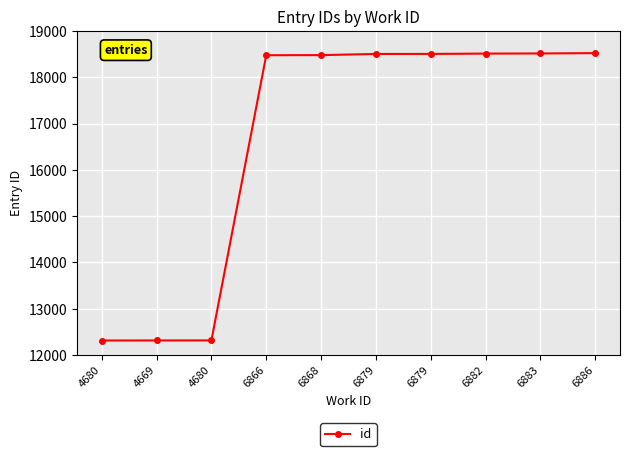

What is the minimum value shown in the chart?

12314